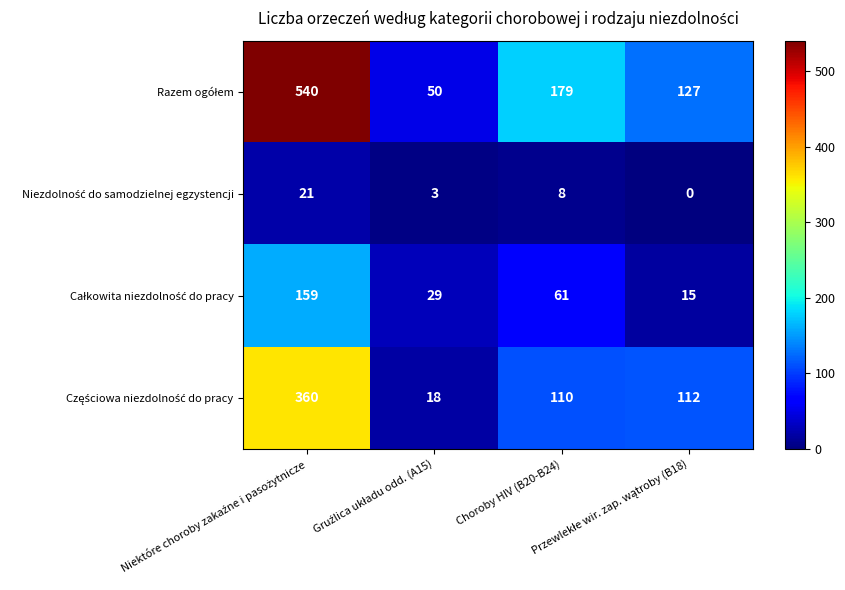

What is the maximum value shown in the chart?

540